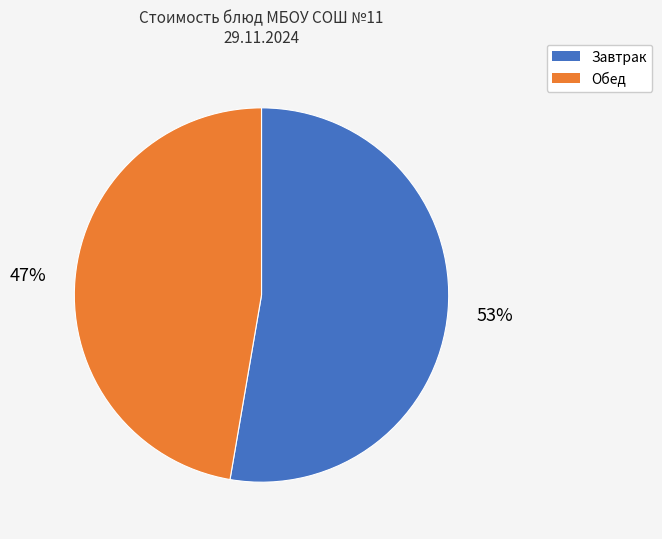

Is there a majority slice in this chart?

Yes